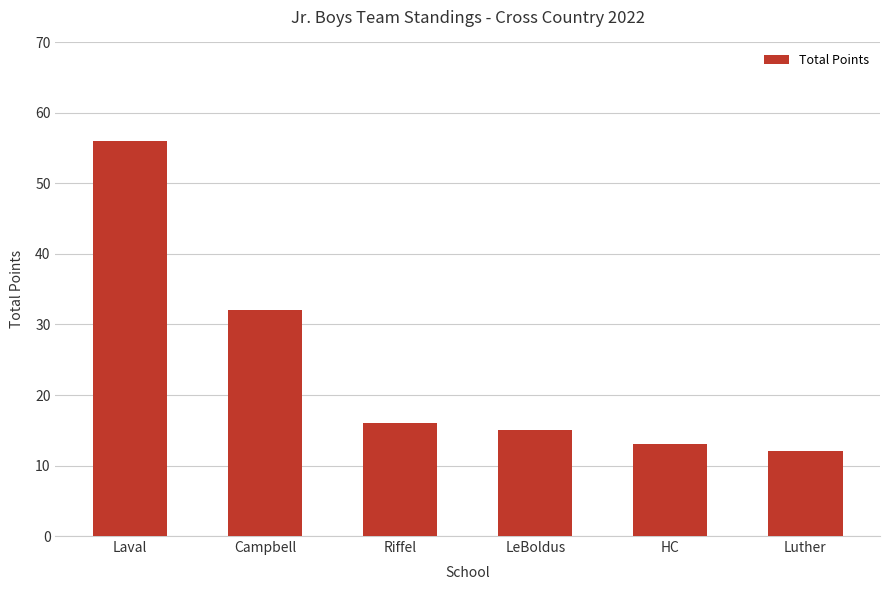

What is the minimum value shown in the chart?

12